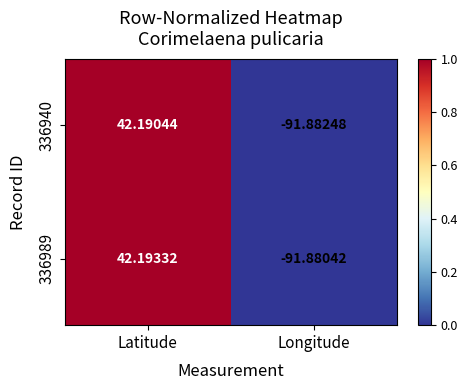

Between Latitude and Longitude, which series saw the biggest shift?

336989